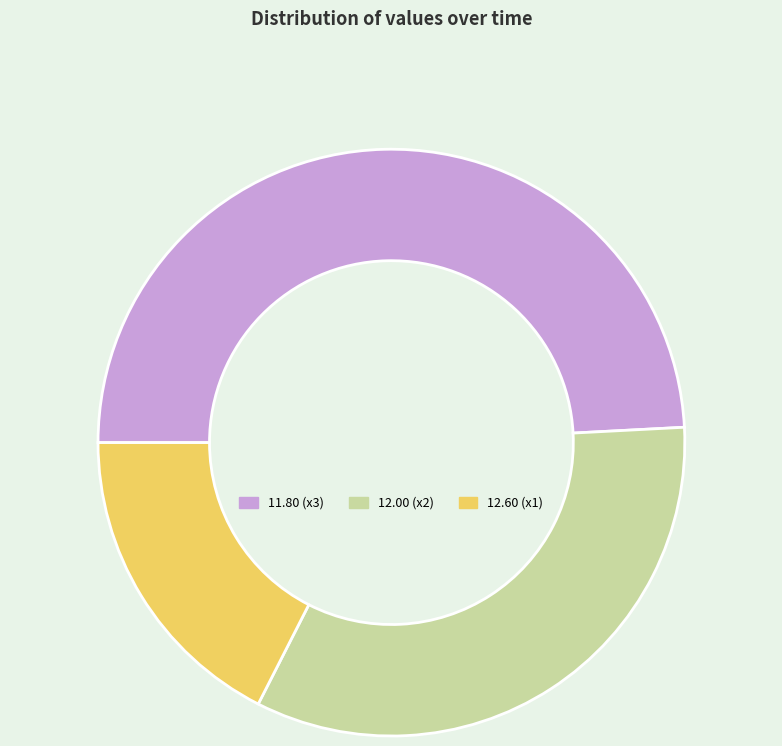

The 12.60 (x1) slice represents 17% of the pie. True or false?

True